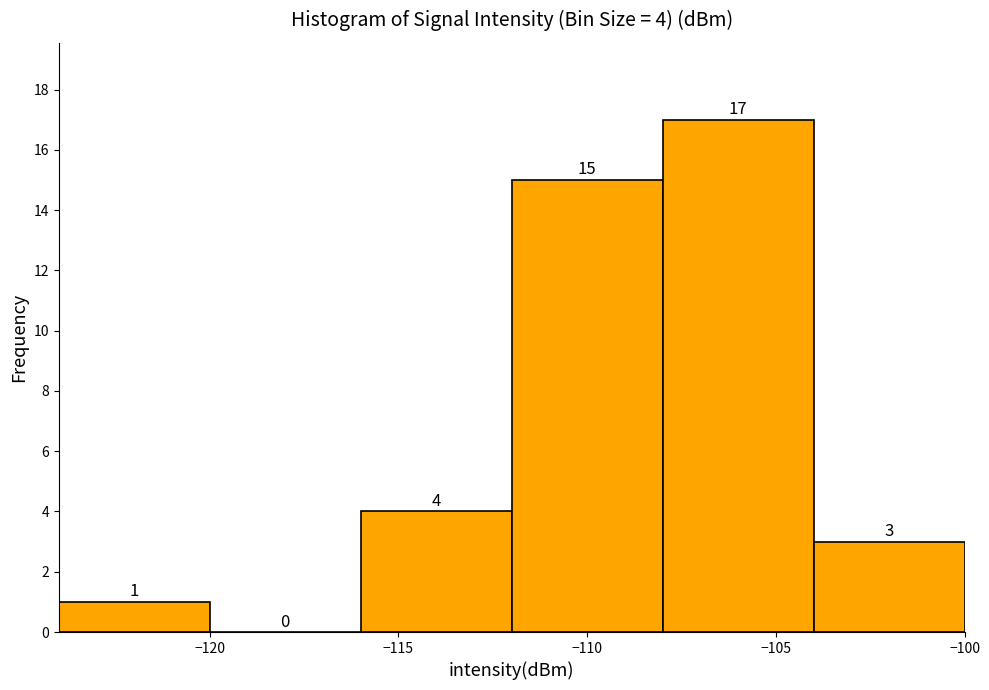

Over which range of the x-axis is the bar tallest?

-108 to -104